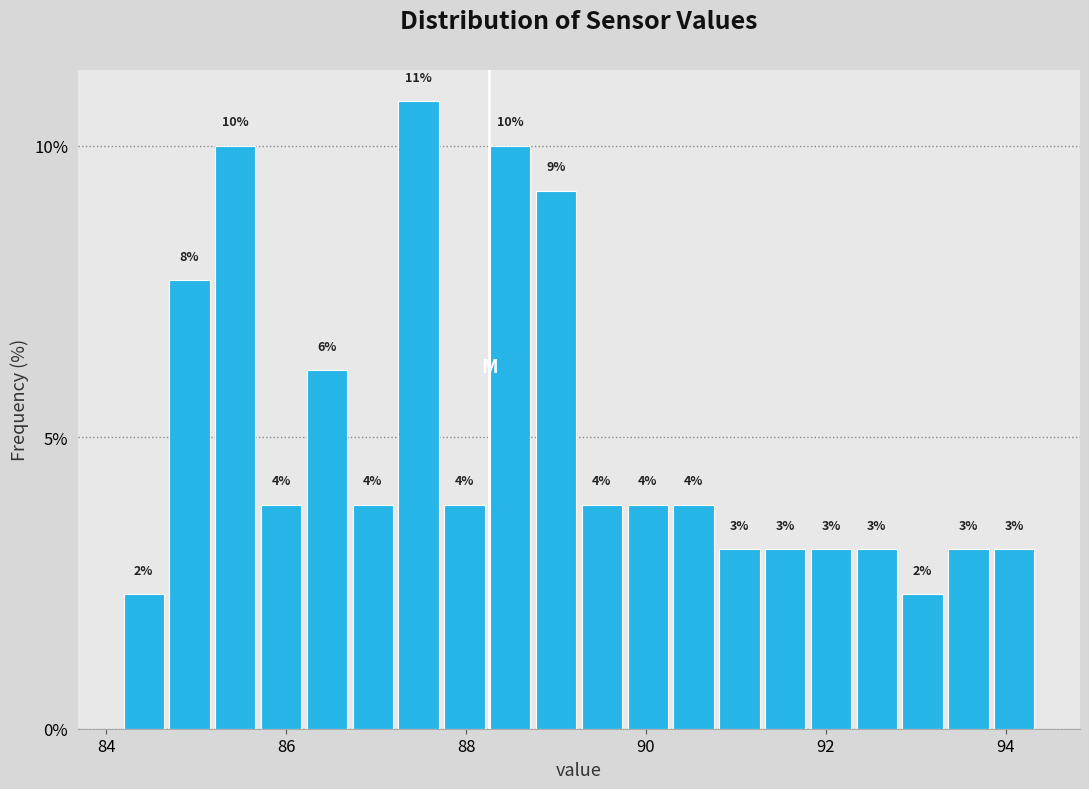

Around what value on the x-axis is the tallest bar? Give the approximate position of its centre, as read against the axis.

87.4